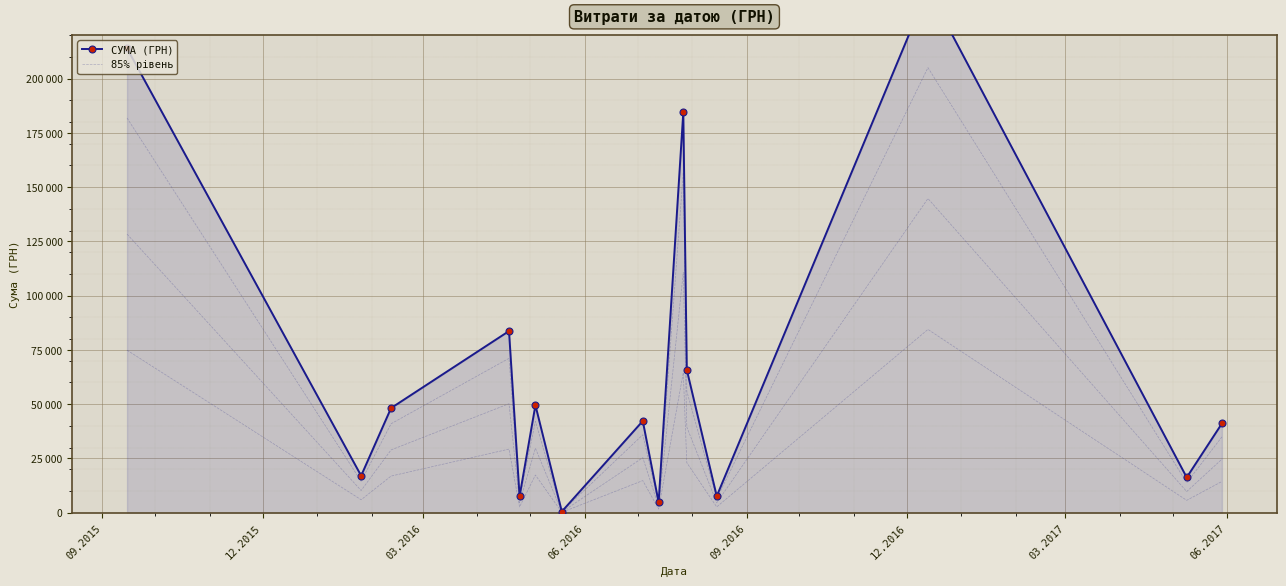

Reading left to right, list all the values displayed in this chart.

СУМА (ГРН): 213950.0	17024.8	48207.5	83679.6	7585.0	49524.0	528.0	42250.0	4770.0	184432.0	65833.3	7599.0	241258.0	16250.0	41097.0
85% рівень: 181857.5	14471.1	40976.4	71127.7	6447.2	42095.4	448.8	35912.5	4054.5	156767.2	55958.3	6459.1	205069.3	13812.5	34932.4